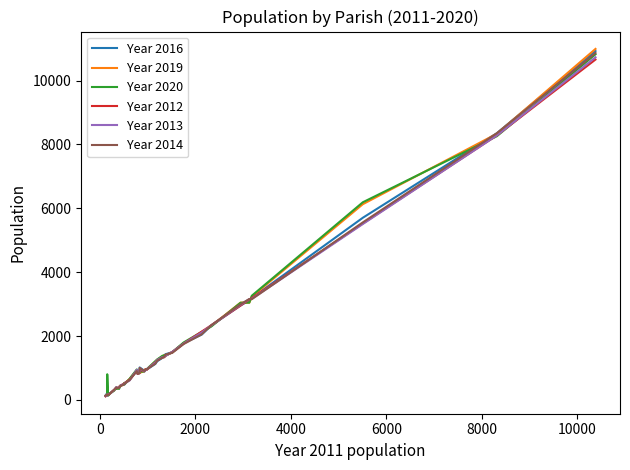

What is the maximum value shown in the chart?

10992